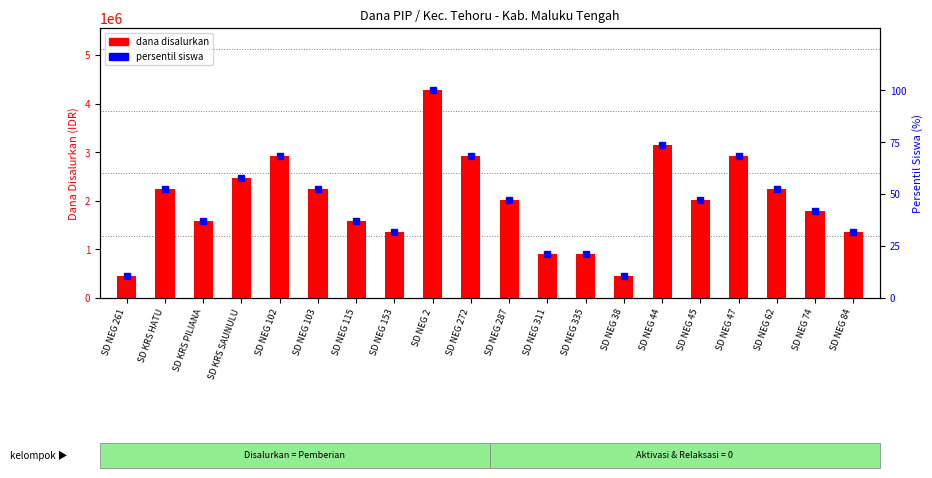

How many data points does each series have?

20